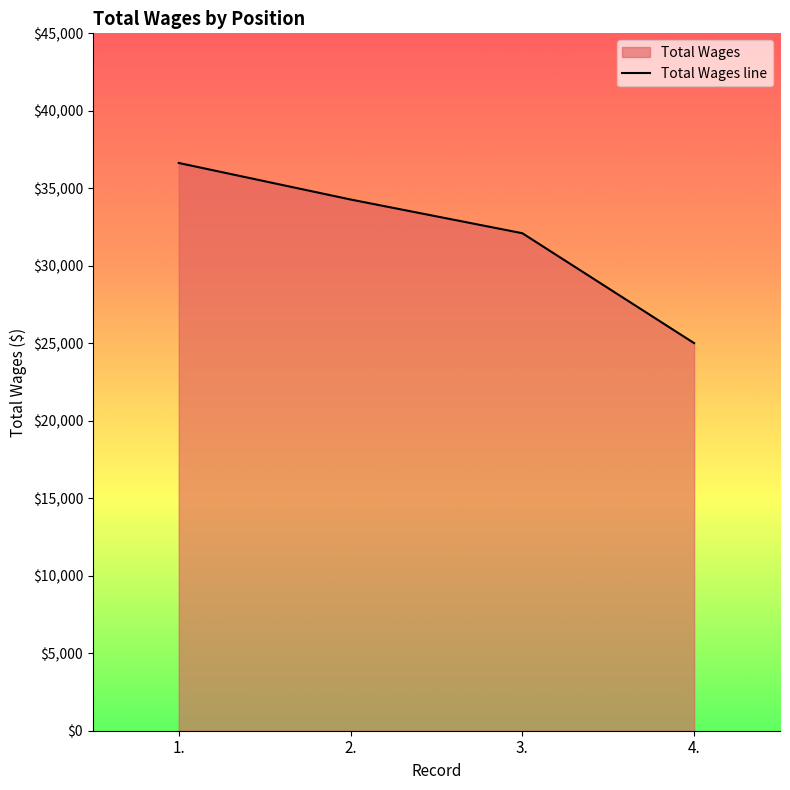

Rank the categories by value from lowest to highest.

4., 3., 2., 1.